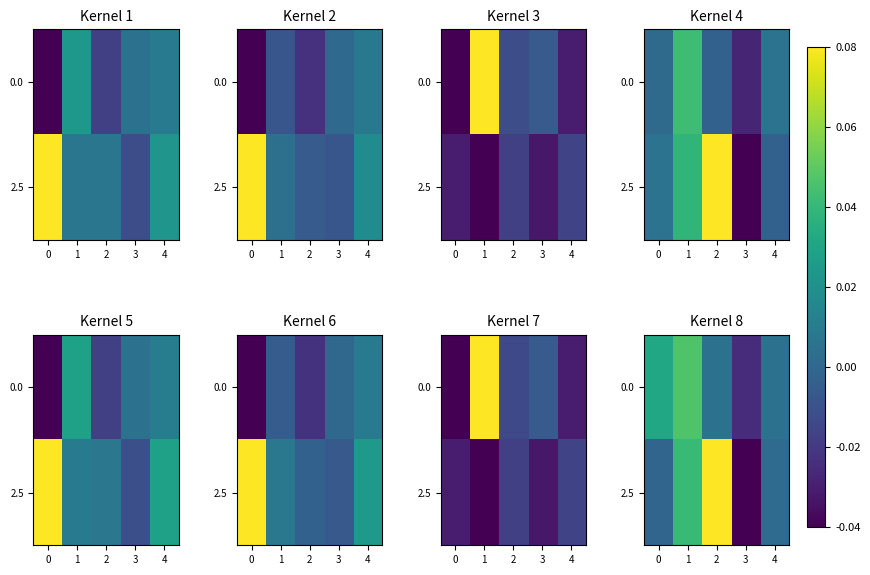

At 4, list the series in order from smallest to largest.

2.5, 0.0